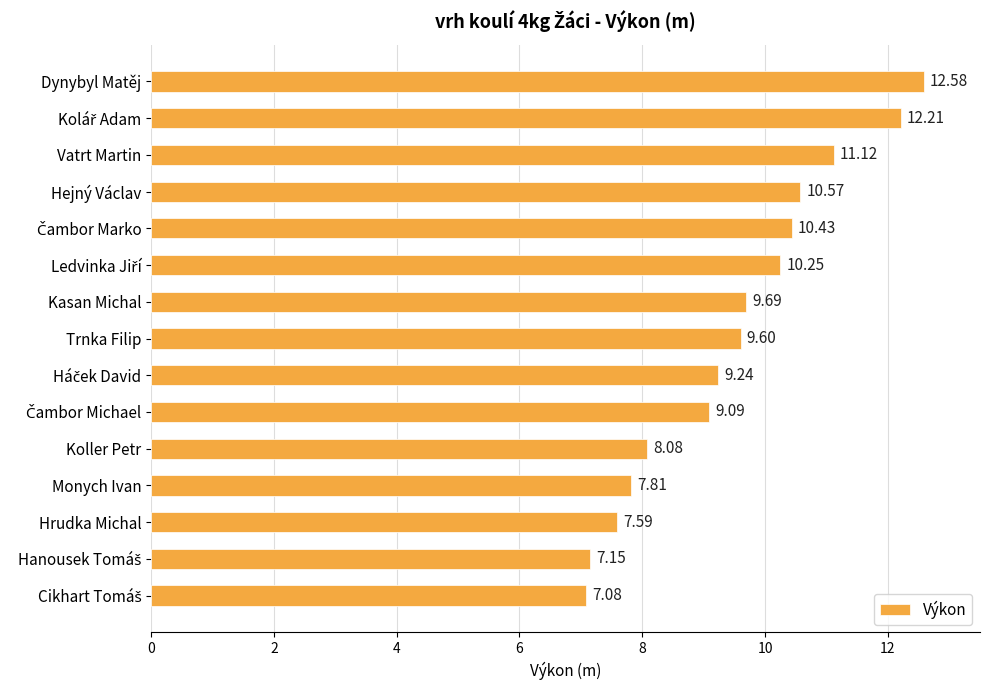

What is the maximum value shown in the chart?

12.6